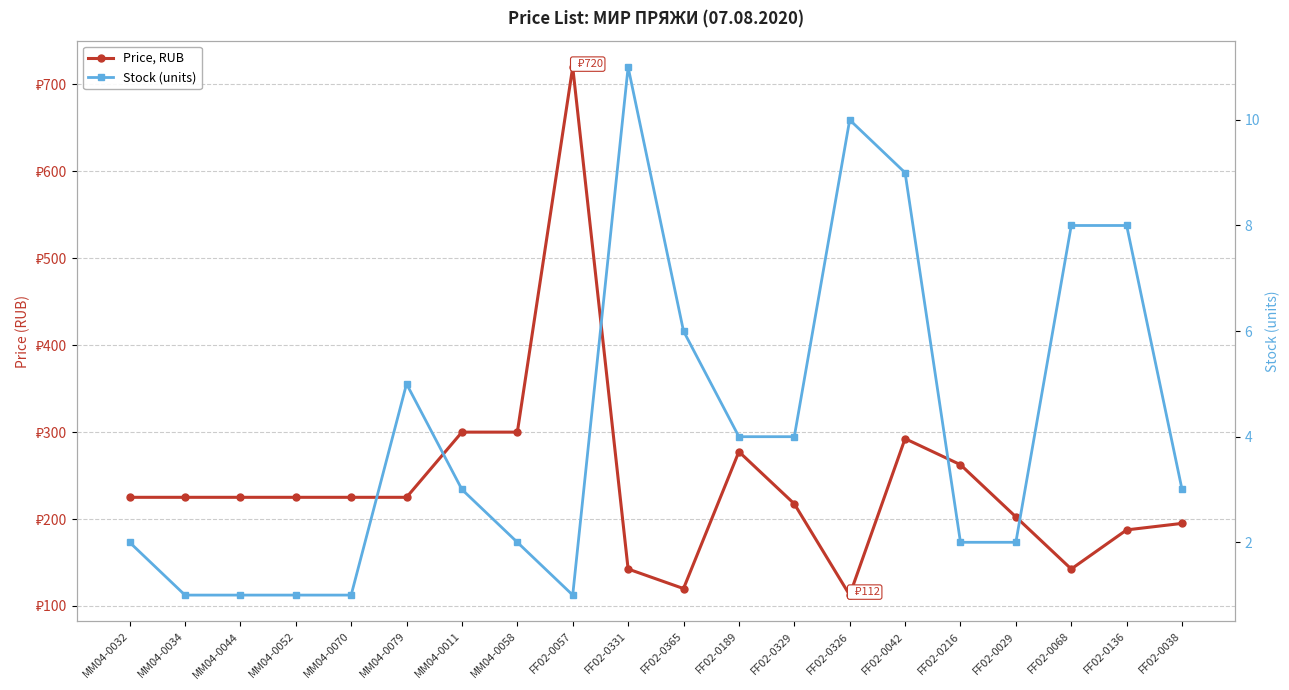

Is the value of Price, RUB at FF02-0057 greater than the value of Stock (units) at FF02-0326?

Yes